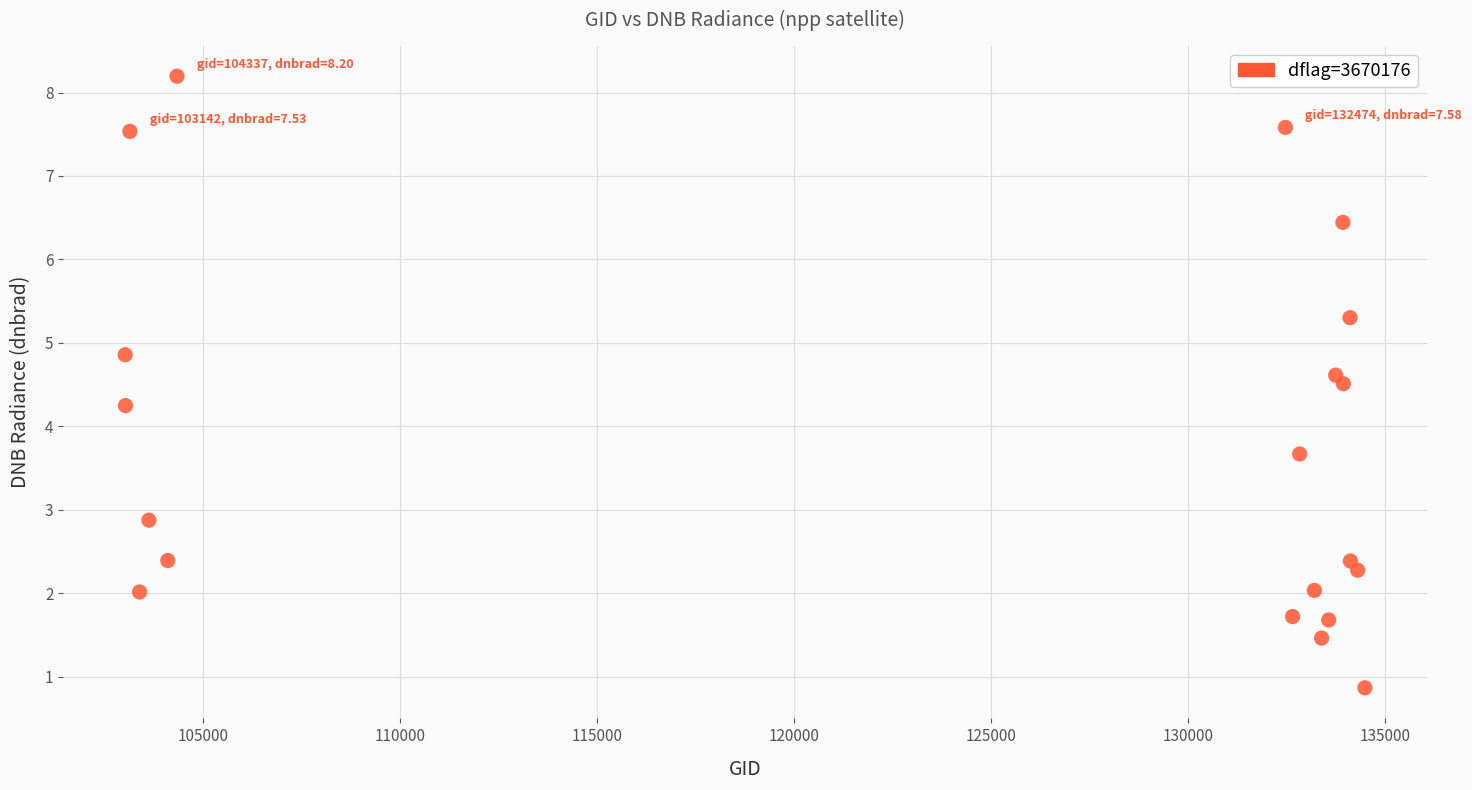

What Y value in the scatter plot is closest to 4?

4.2